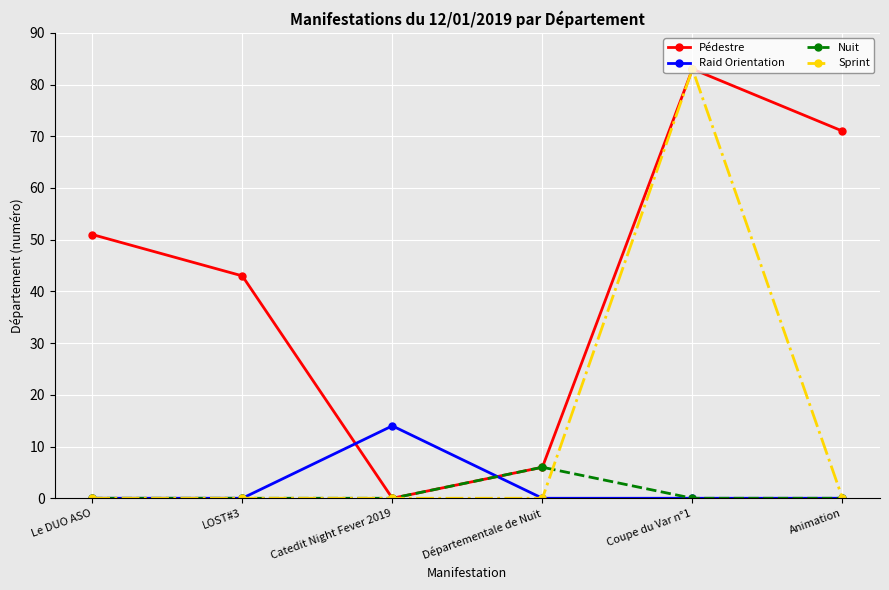

What is the total value across all series at Départementale de Nuit?

12